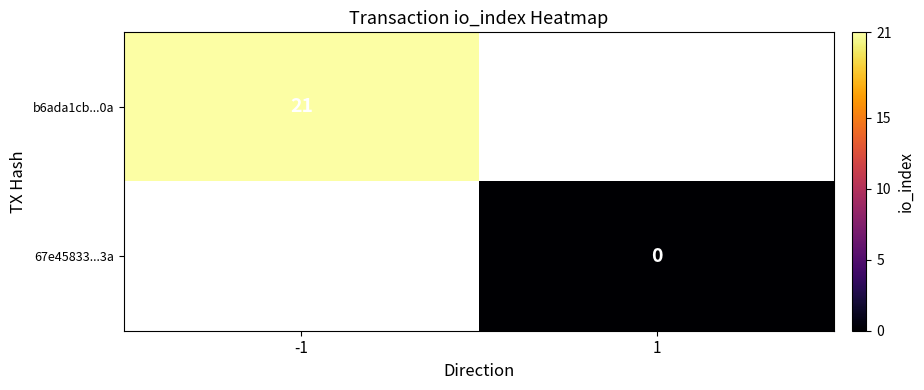

Which label corresponds to the largest value in the chart?

-1